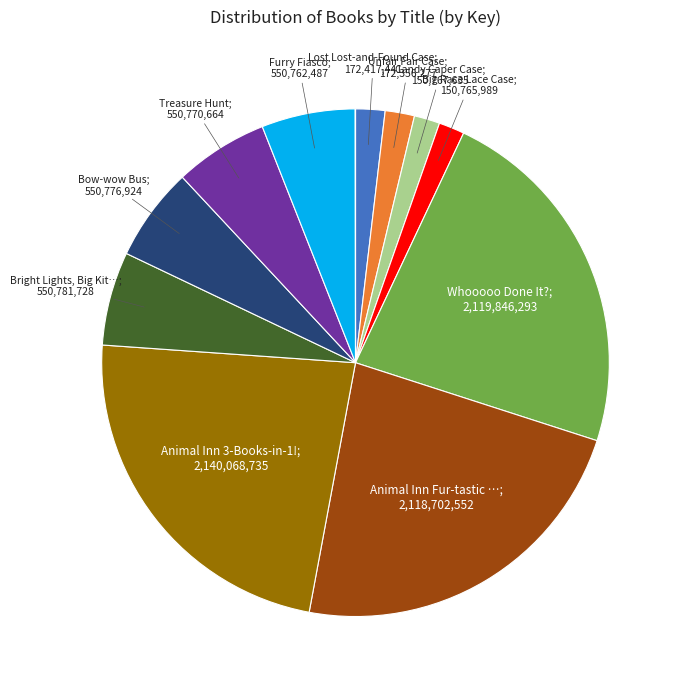

Does any single category account for the majority?

No